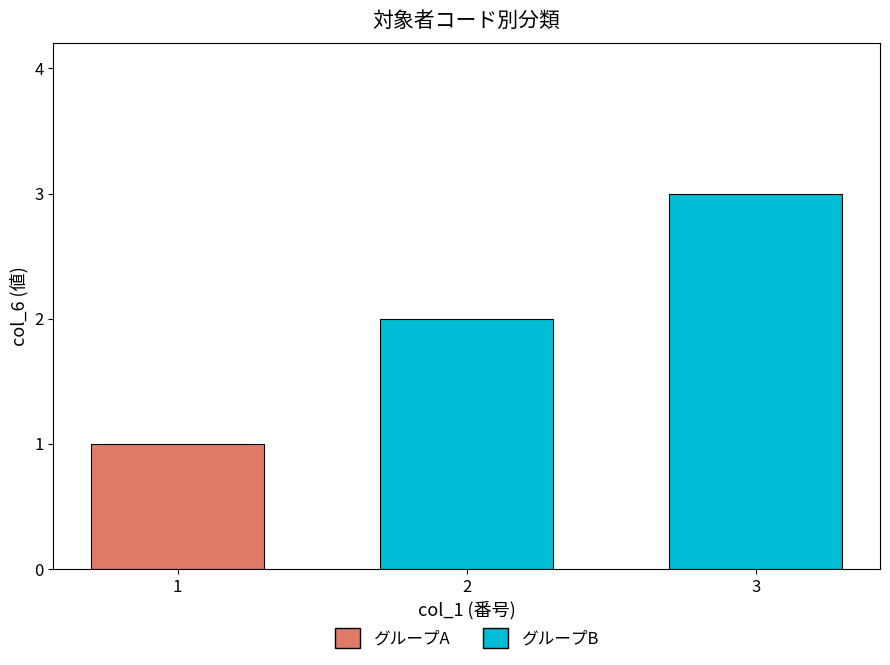

What is the greatest value displayed?

3